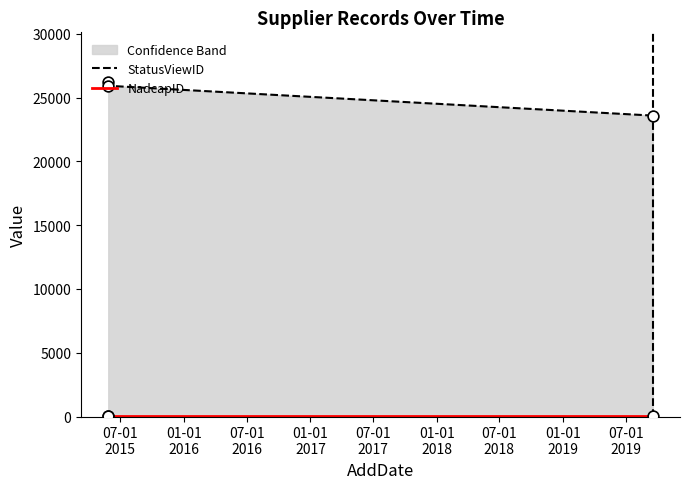

Which series has the largest total across all categories?

StatusViewID